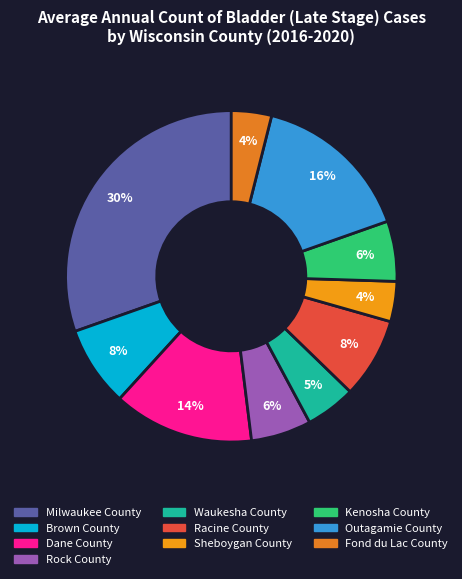

Which slice is the smallest?

Sheboygan County